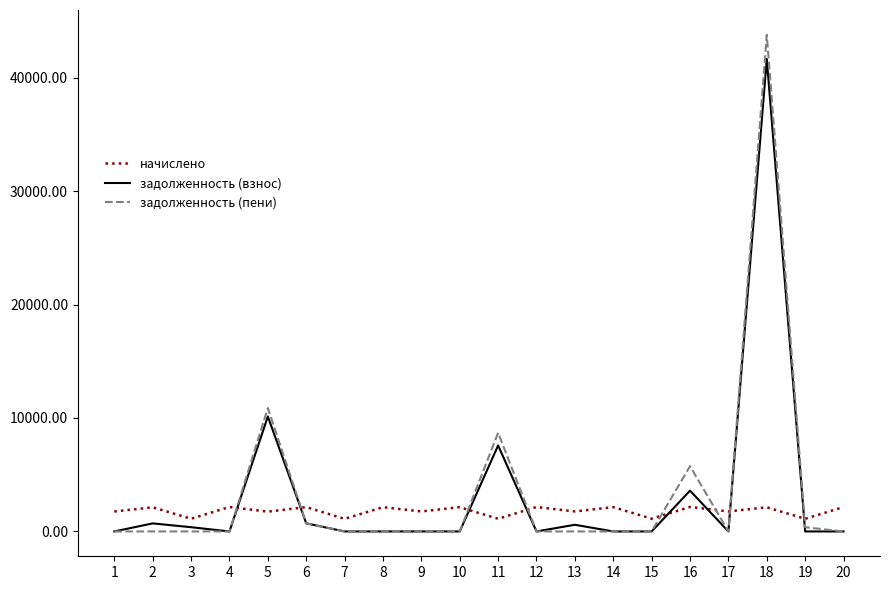

At which category is the sum across all series the highest?

18